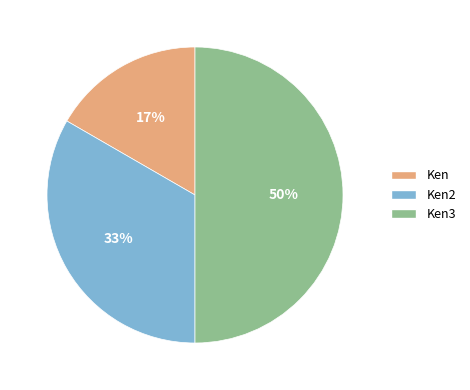

Count the number of slices in the pie.

3